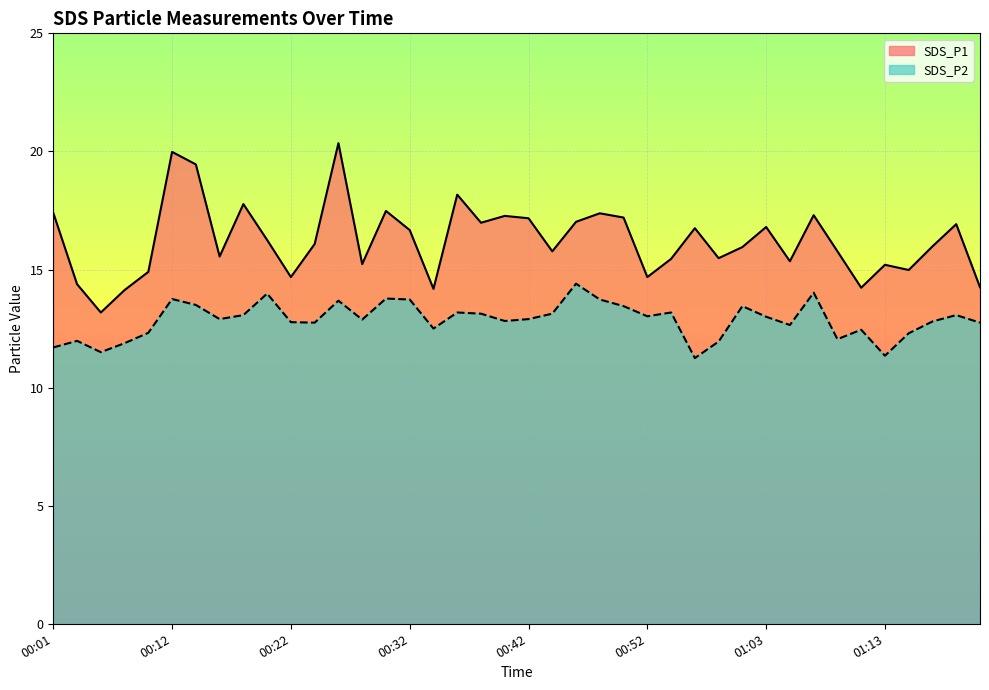

At 00:44, list the series in order from largest to smallest.

SDS_P1, SDS_P2